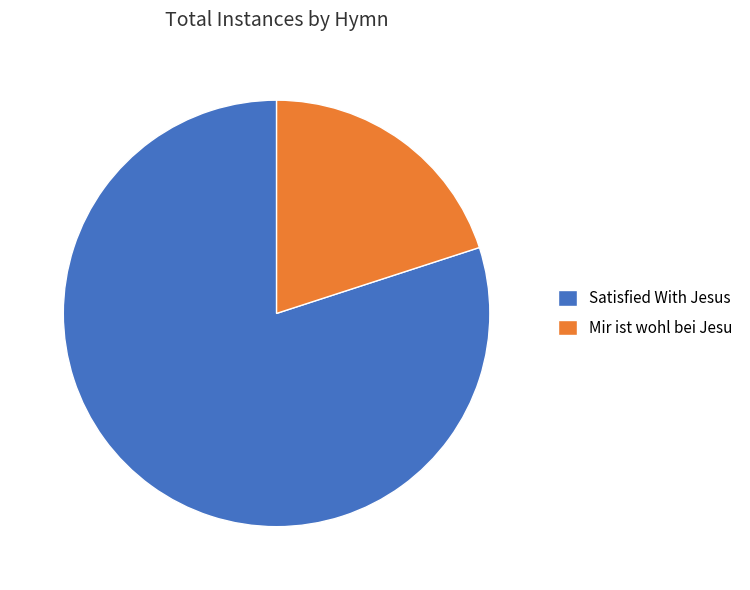

Which slice is the largest?

Satisfied With Jesus